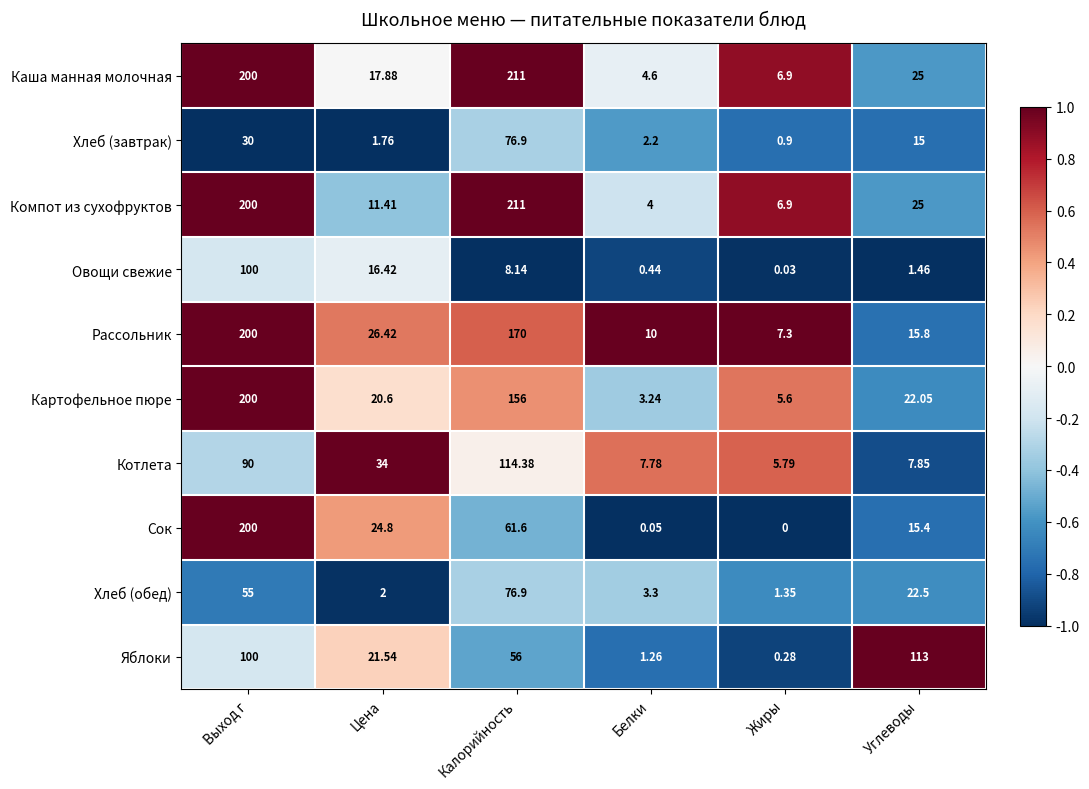

List the labels in order of Хлеб (обед) value, largest first.

Калорийность, Выход г, Углеводы, Белки, Цена, Жиры